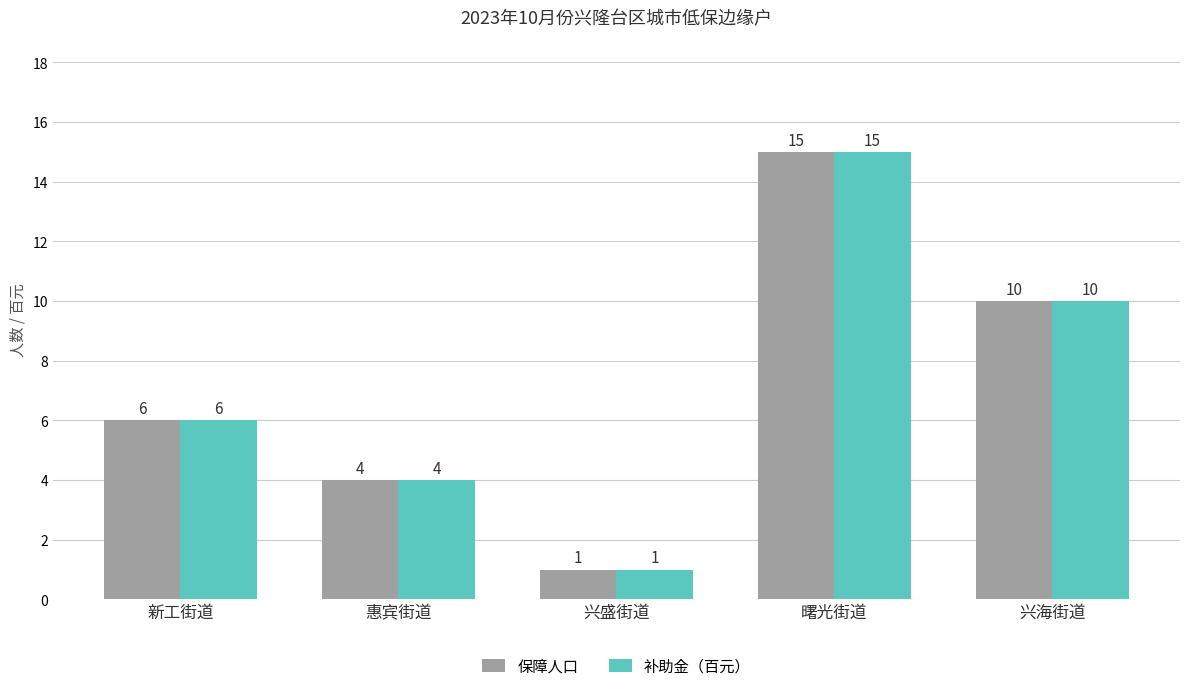

How many series are shown in this chart?

2